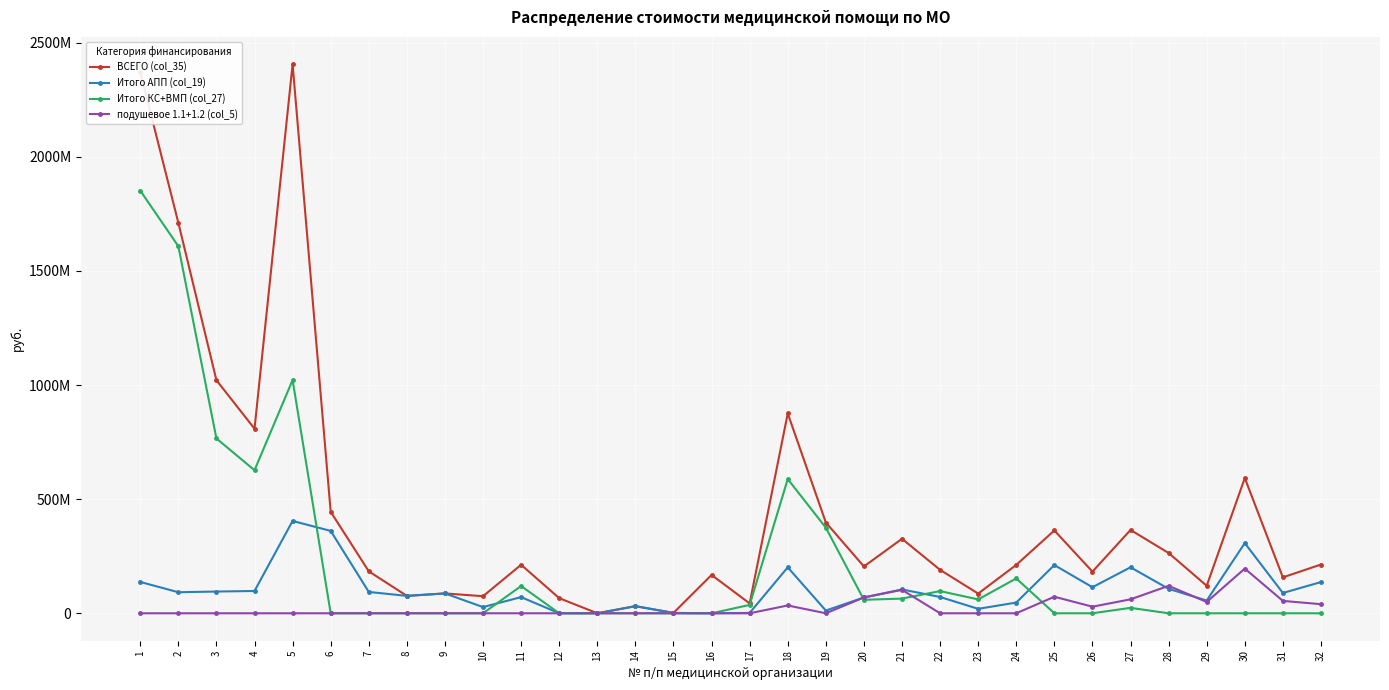

Is this an area chart (filled region under the line)?

No